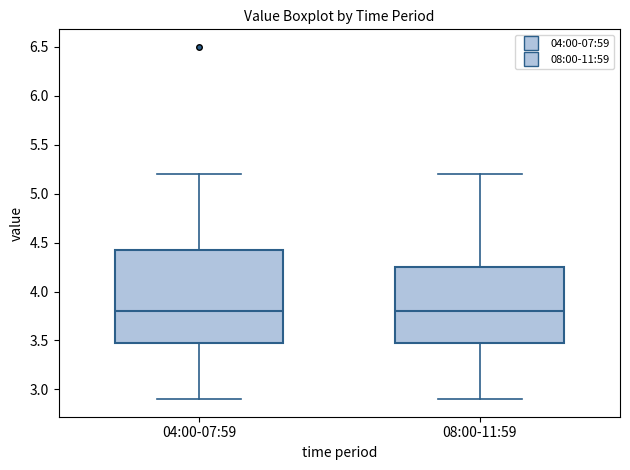

Comparing the boxes themselves (not the whiskers), which one is the tallest?

04:00-07:59